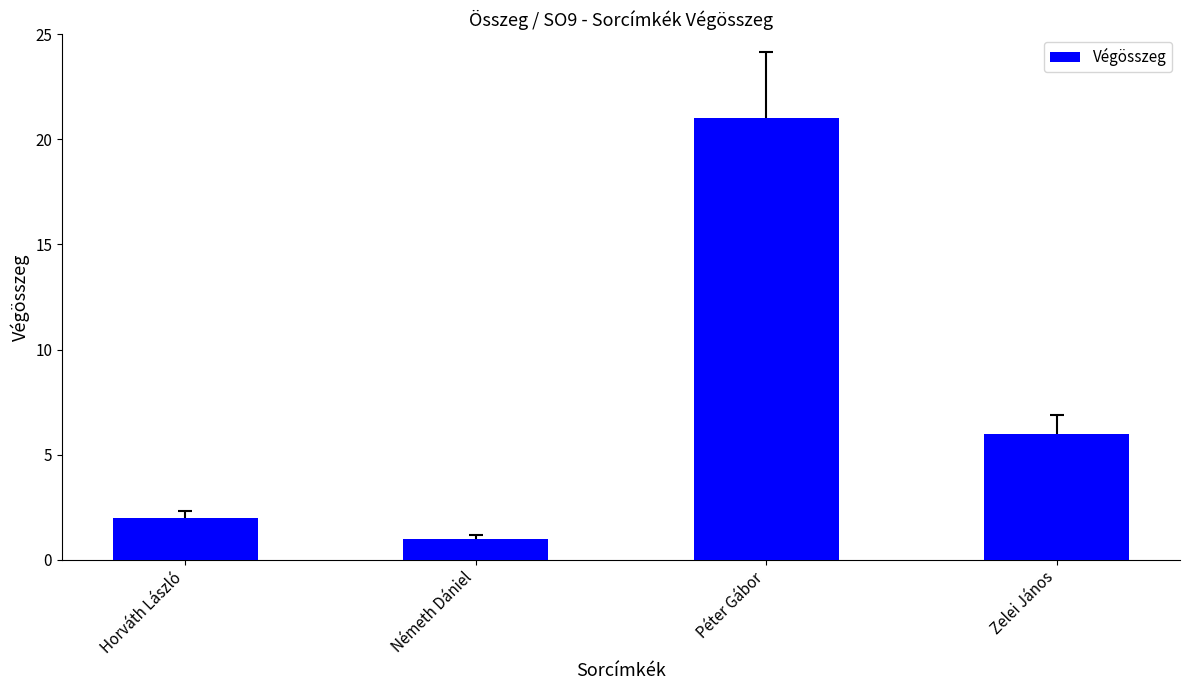

The chart shows a value of 2 at Horváth László. True or false?

True